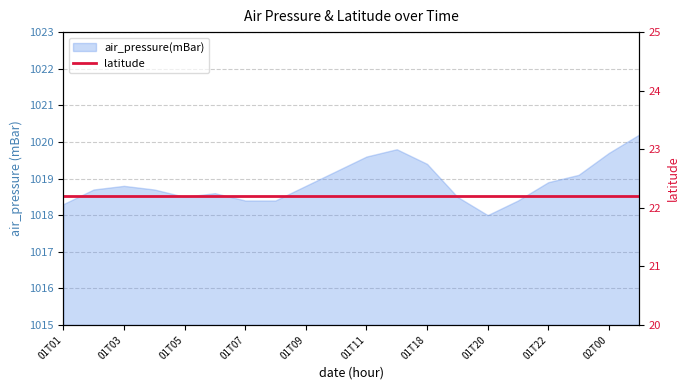

What is the change in value from 01T18 to 02T00?

+0.3